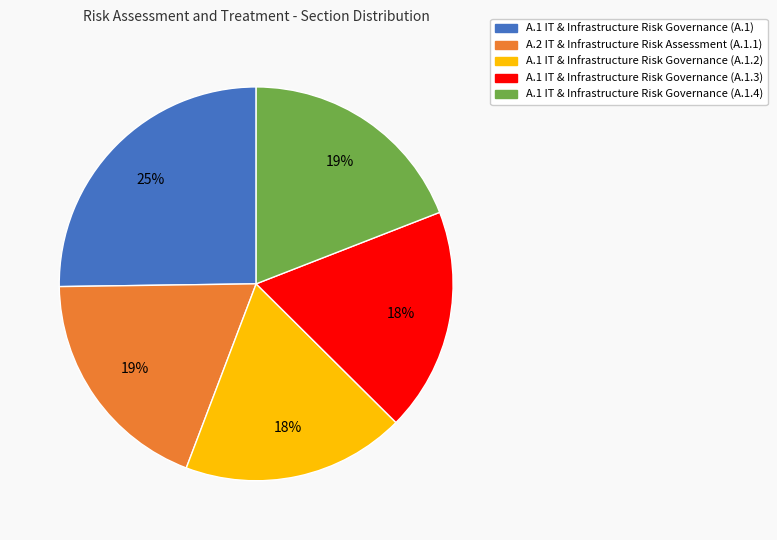

Which slice is the largest?

A.1 IT & Infrastructure Risk Governance (A.1)